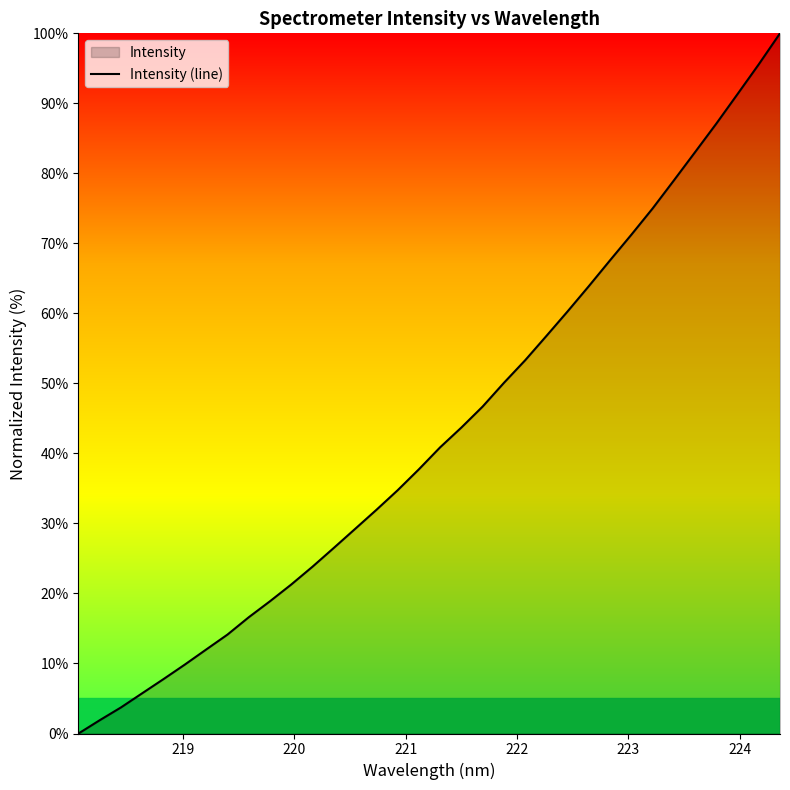

What is the maximum value shown in the chart?

100.0